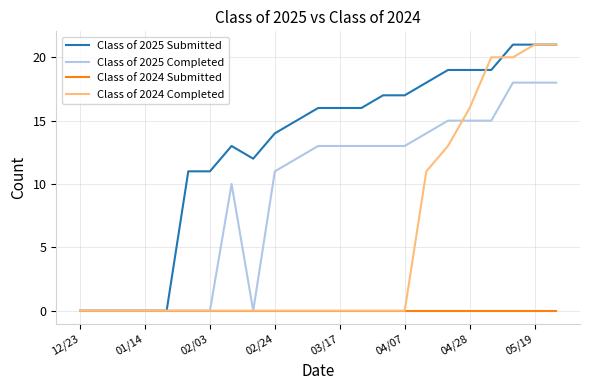

What is the maximum value shown in the chart?

21